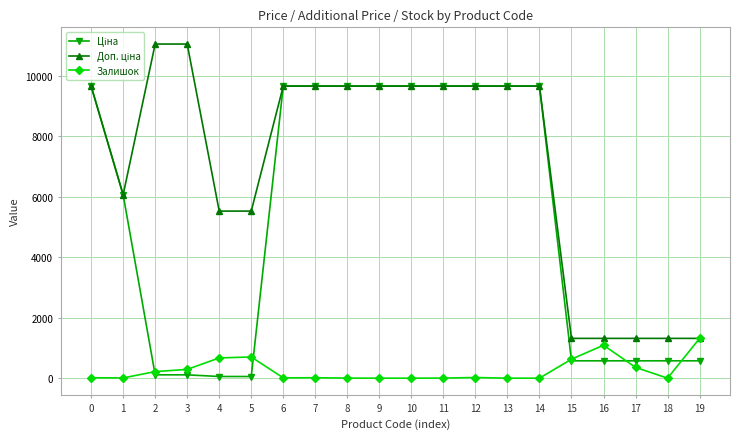

How many data points in Залишок are less than 14?

9